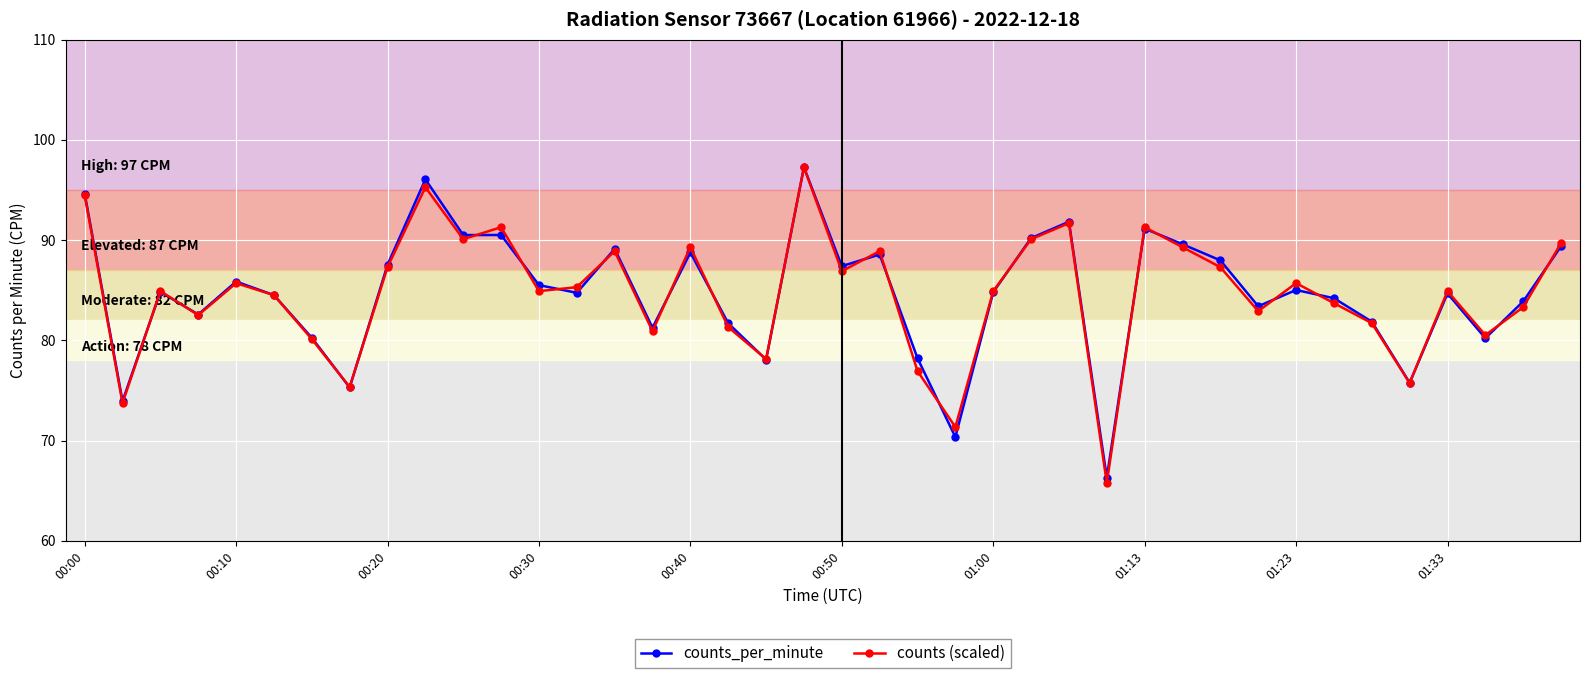

In counts (scaled), how many points are lower than both neighbors (excluding endpoints)?

13